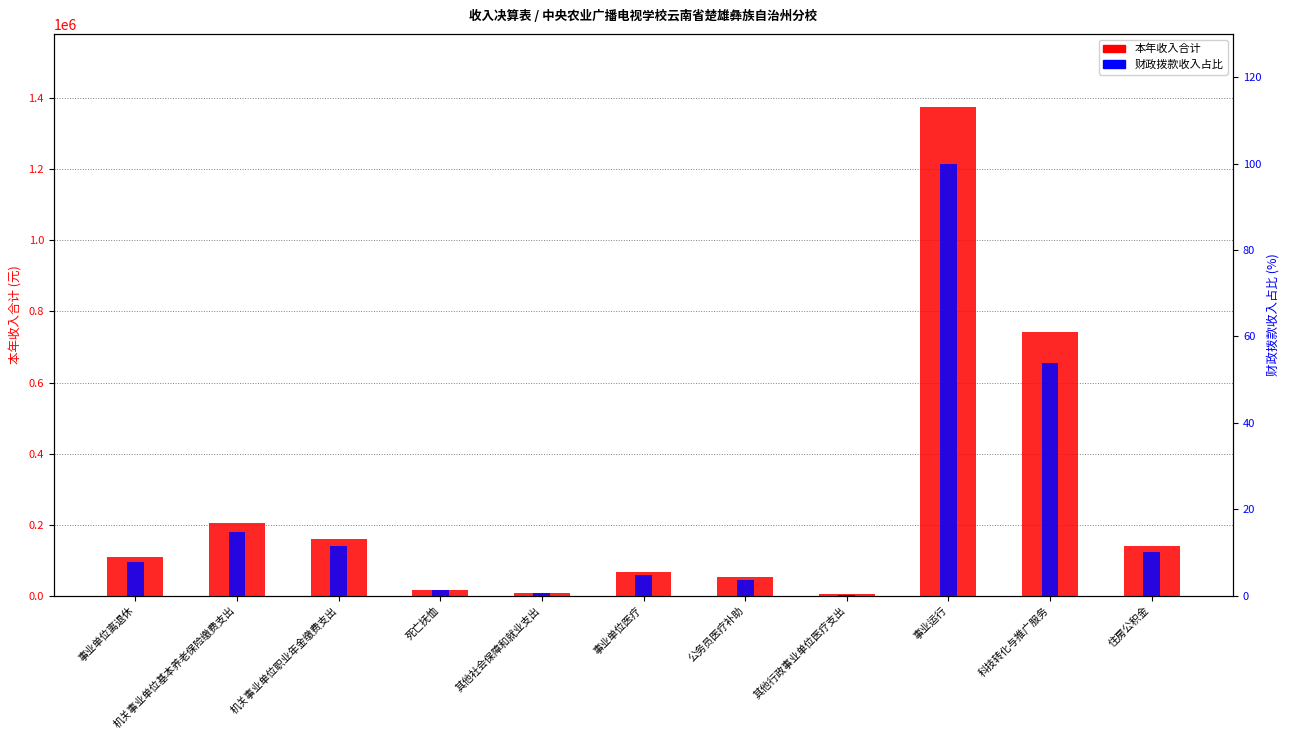

Which has a higher value, 事业单位医疗 or 其他社会保障和就业支出?

事业单位医疗